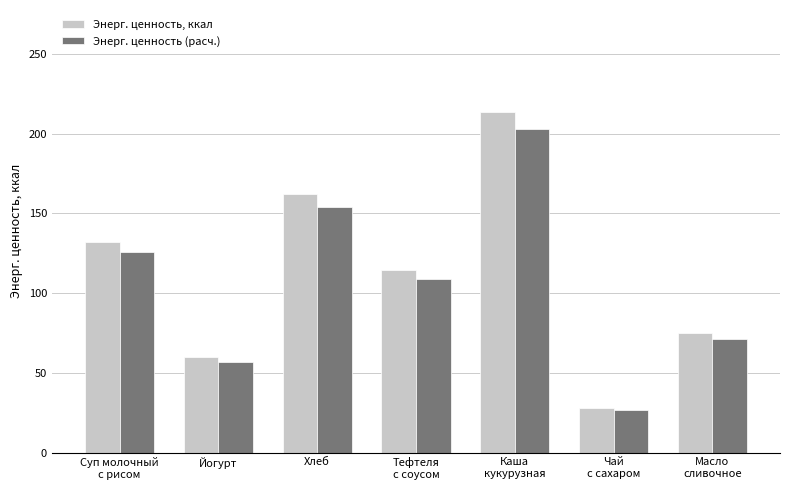

What are all the series names shown in the legend?

Энерг. ценность, ккал, Энерг. ценность (расч.)